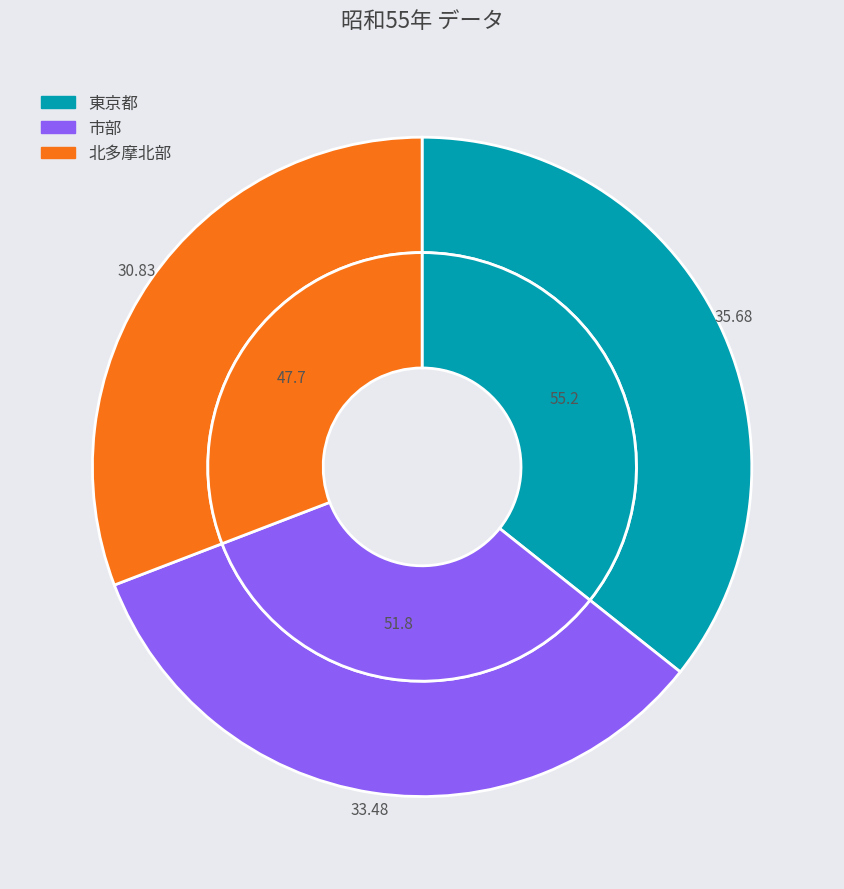

Does 東京都 account for over 50% of the chart?

No